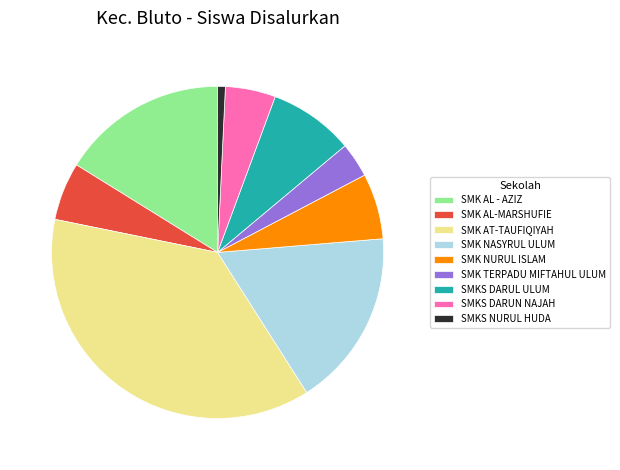

Rank the categories by value from lowest to highest.

SMKS NURUL HUDA, SMK TERPADU MIFTAHUL ULUM, SMKS DARUN NAJAH, SMK AL-MARSHUFIE, SMK NURUL ISLAM, SMKS DARUL ULUM, SMK AL - AZIZ, SMK NASYRUL ULUM, SMK AT-TAUFIQIYAH